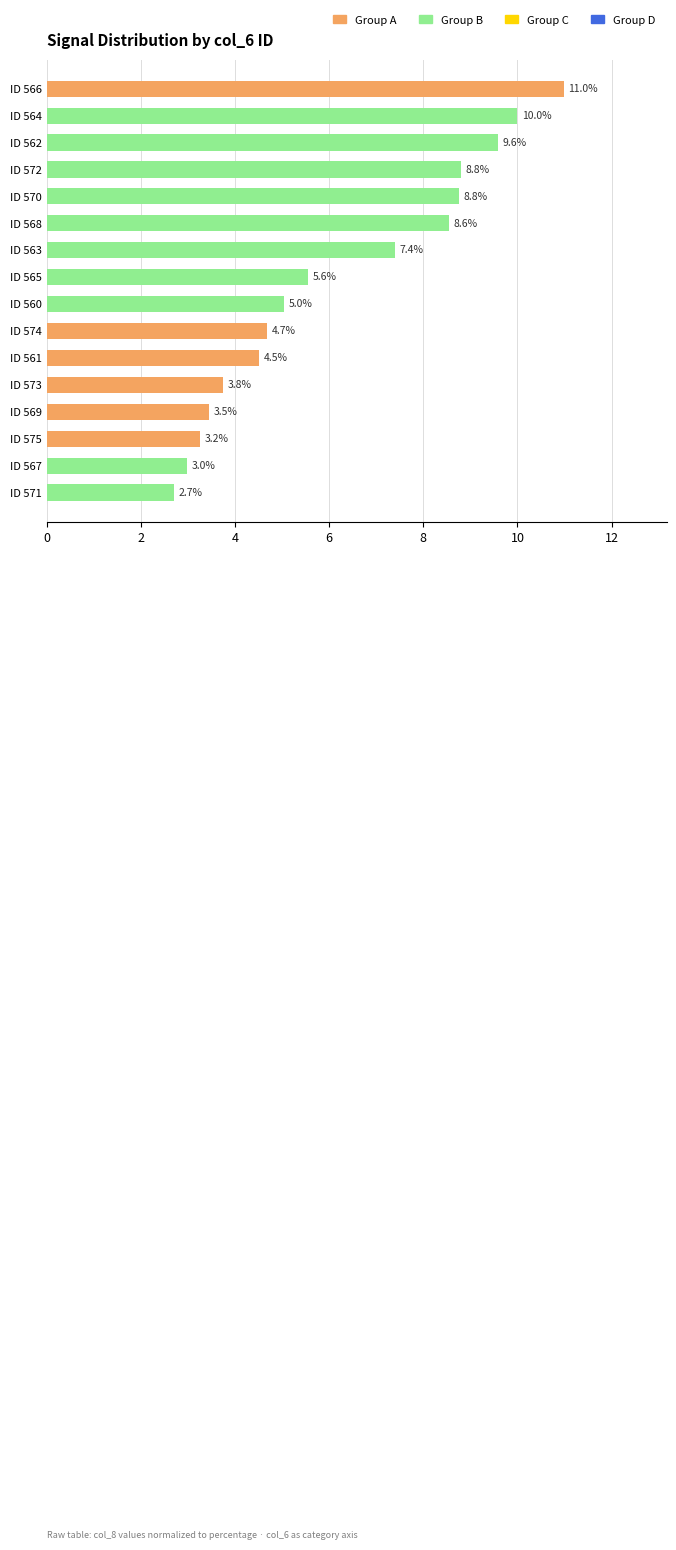

Reading top to bottom, what are all the values shown in this chart?

ID 566=11.0	ID 564=10.0	ID 562=9.6	ID 572=8.8	ID 570=8.8	ID 568=8.6	ID 563=7.4	ID 565=5.6	ID 560=5.0	ID 574=4.7	ID 561=4.5	ID 573=3.8	ID 569=3.5	ID 575=3.2	ID 567=3.0	ID 571=2.7